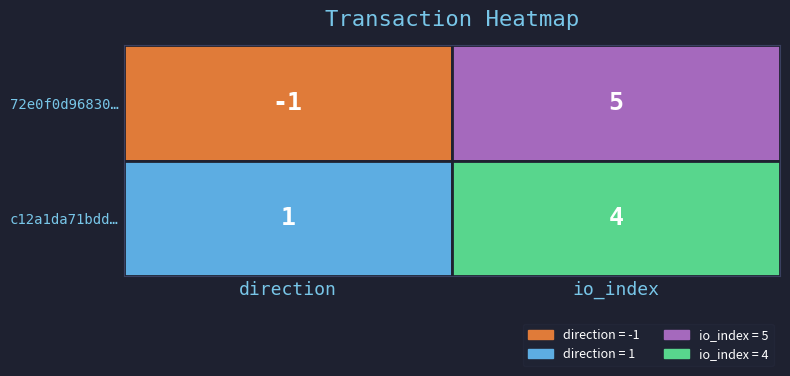

List the series in order of their peak value, highest first.

72e0f0d96830…, c12a1da71bdd…